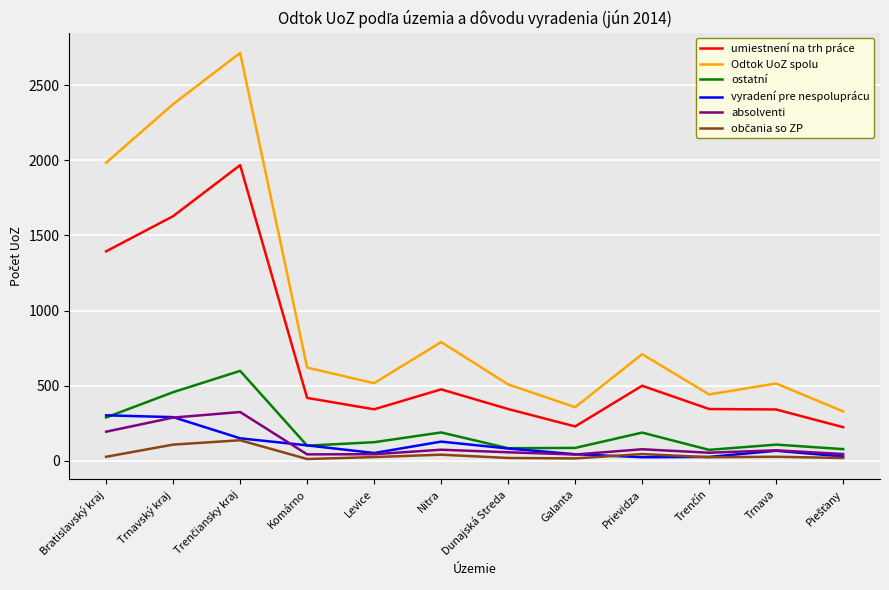

Is it true that ostatní equals 288 at Bratislavský kraj?

True